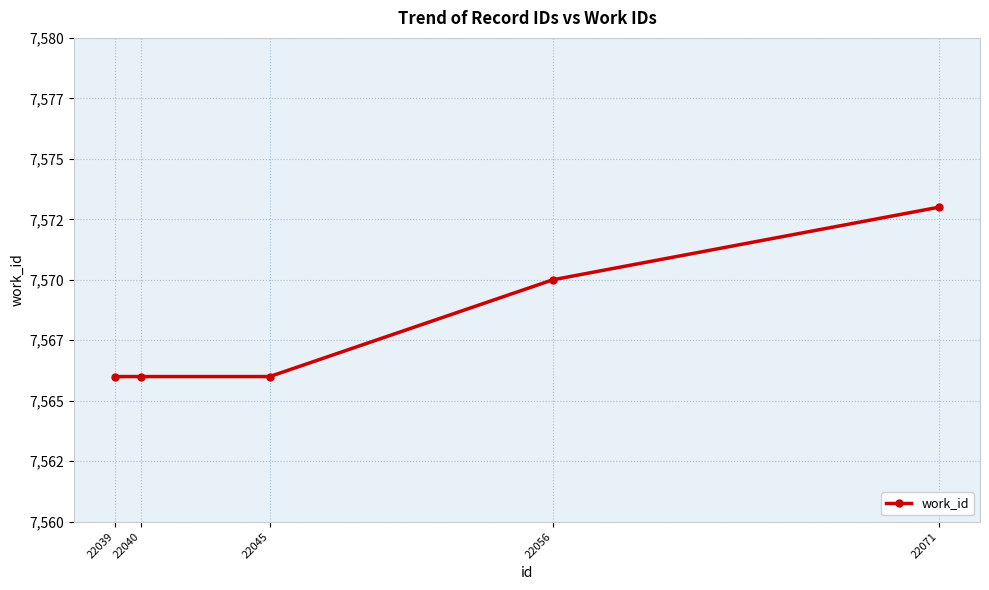

Reading right to left, what are all the values shown in this chart?

22071=7573	22056=7570	22045=7566	22040=7566	22039=7566